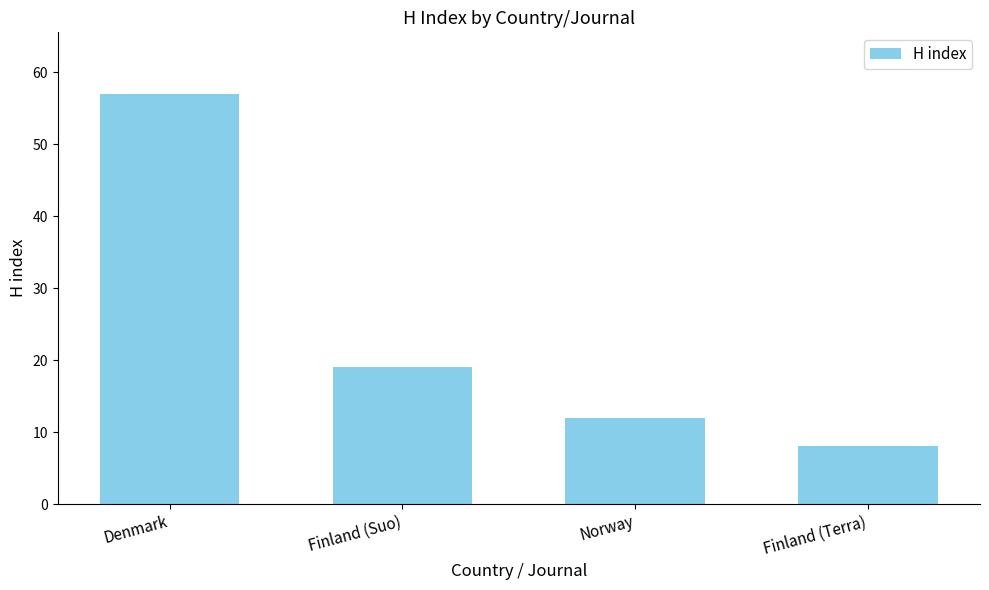

The chart shows a value of 5 at Finland (Terra). True or false?

False